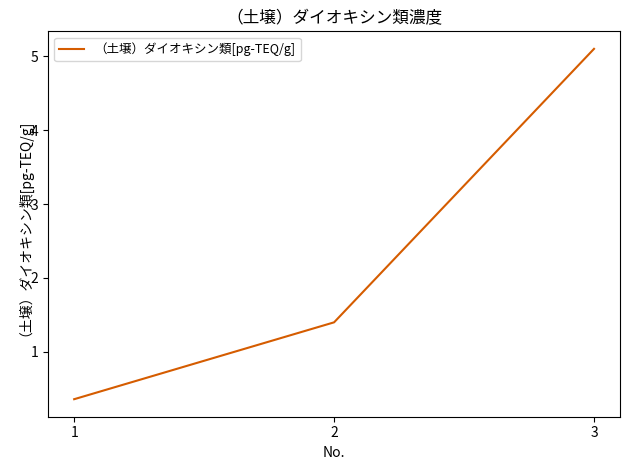

What is the approximate value at 1?

0.4